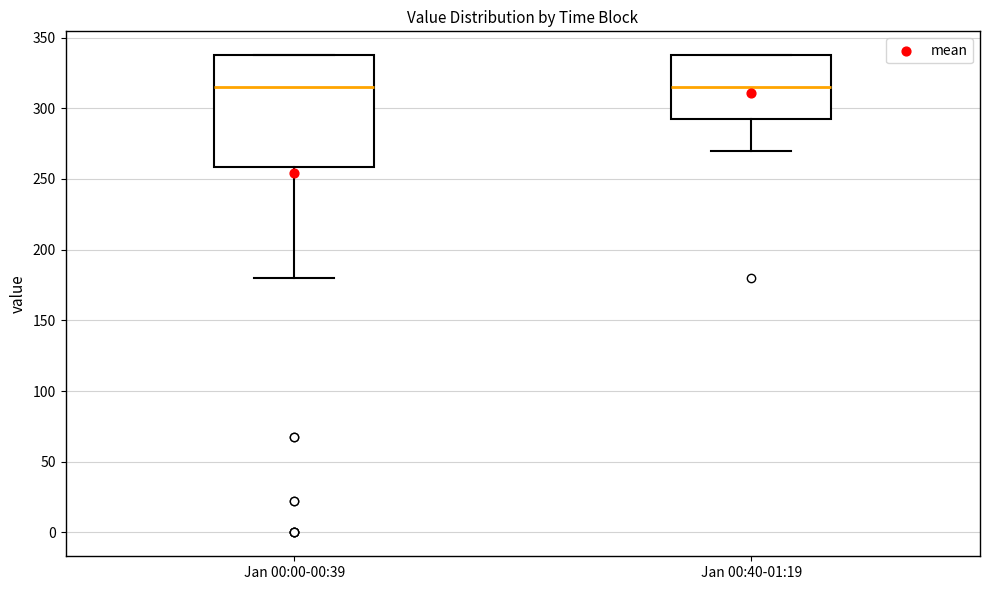

Reading left to right, transcribe this box plot: for each box, give where its median line is, the range the box spans, and where its two whiskers end, as read against the y-axis. The values are not printed on the chart, so give them approximately, as read against the axis.

Jan 00:00-00:39: median 315, box 260 to 340, whiskers 180 to 340
Jan 00:40-01:19: median 315, box 295 to 340, whiskers 270 to 340